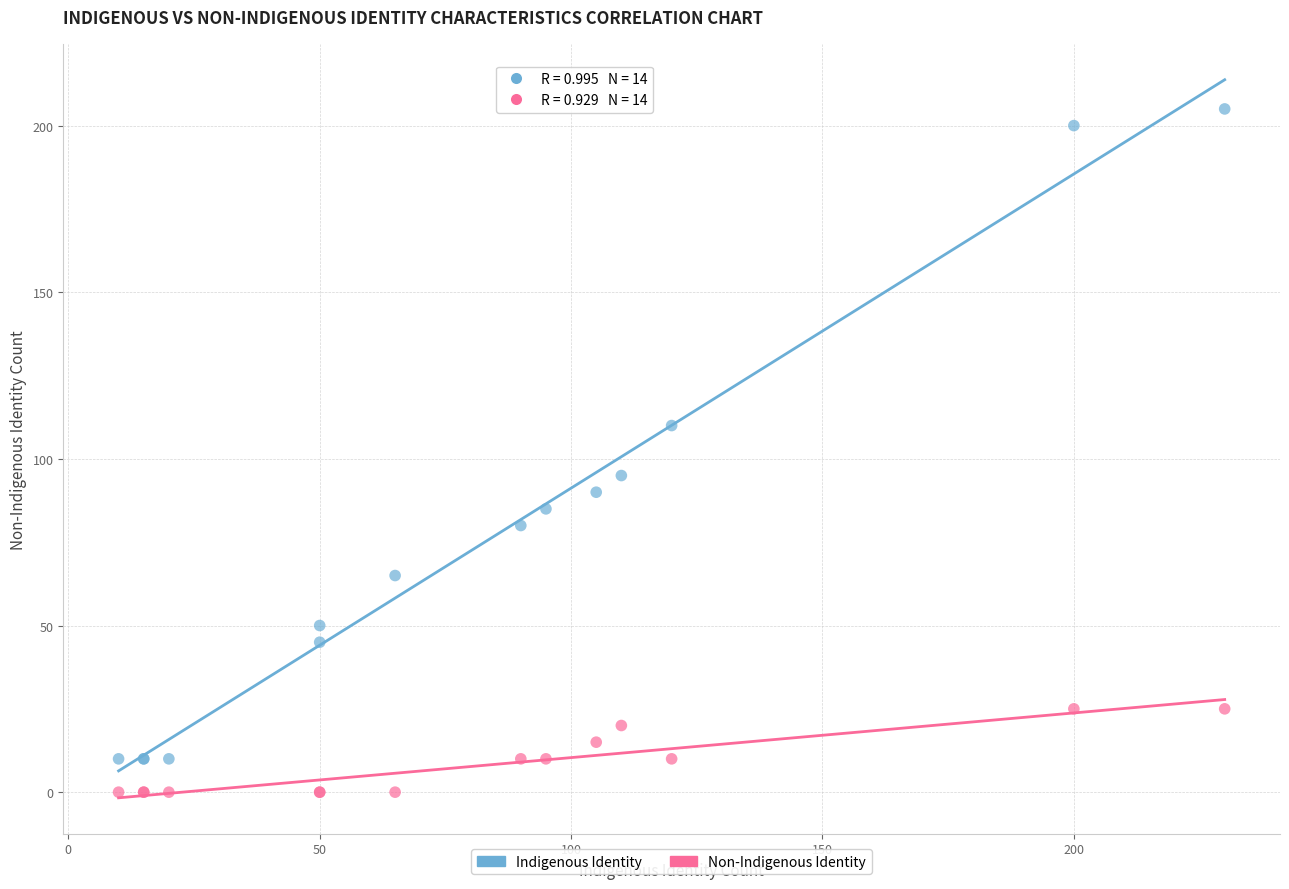

Which series has the largest Y range (max minus min)?

Indigenous Identity